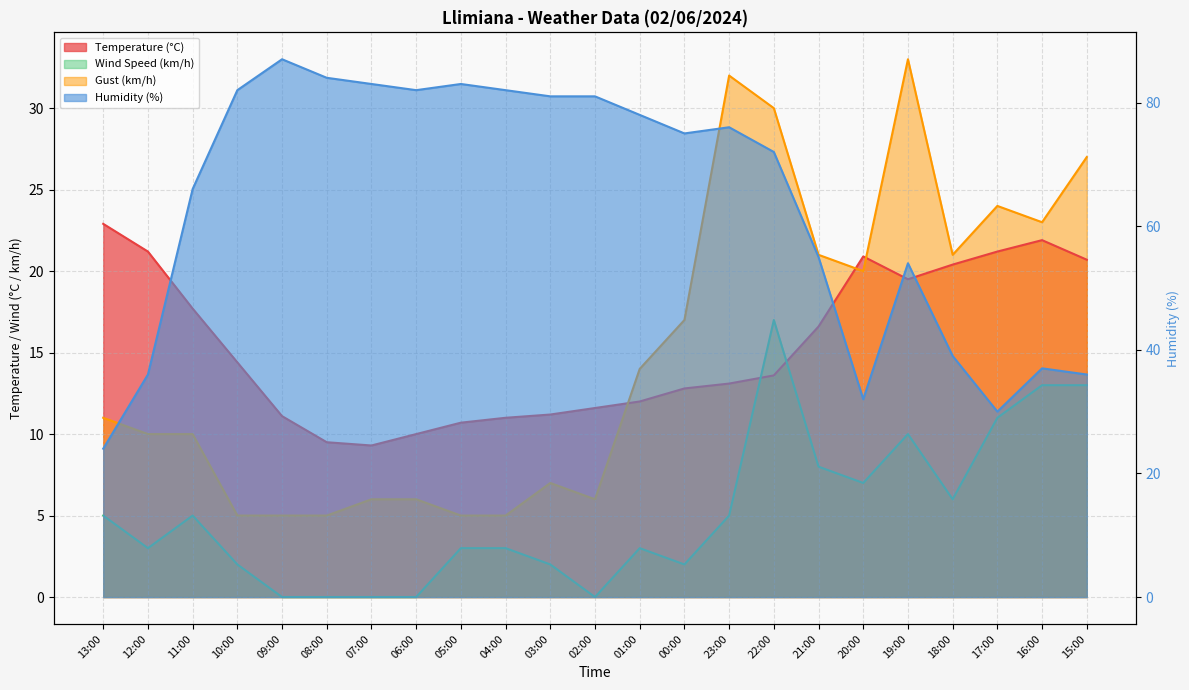

Is it true that Wind Speed (km/h) equals 8.3 at 11:00?

False